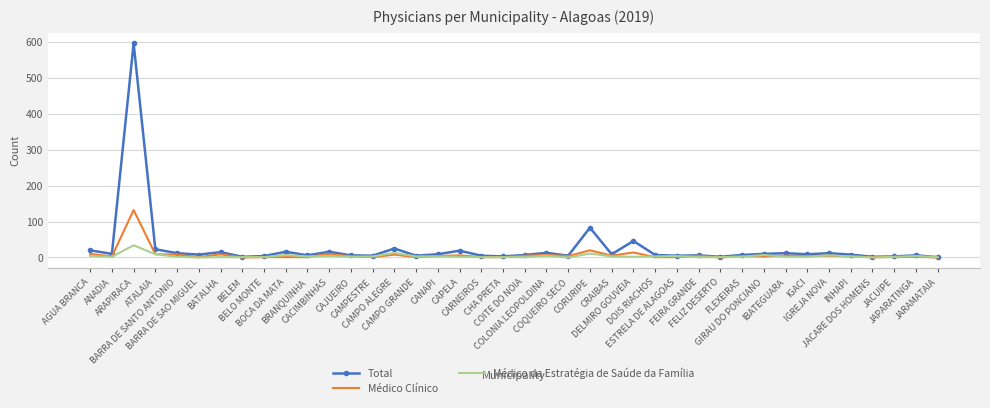

True or false: Médico Clínico has more than 1 interior local peaks.

True